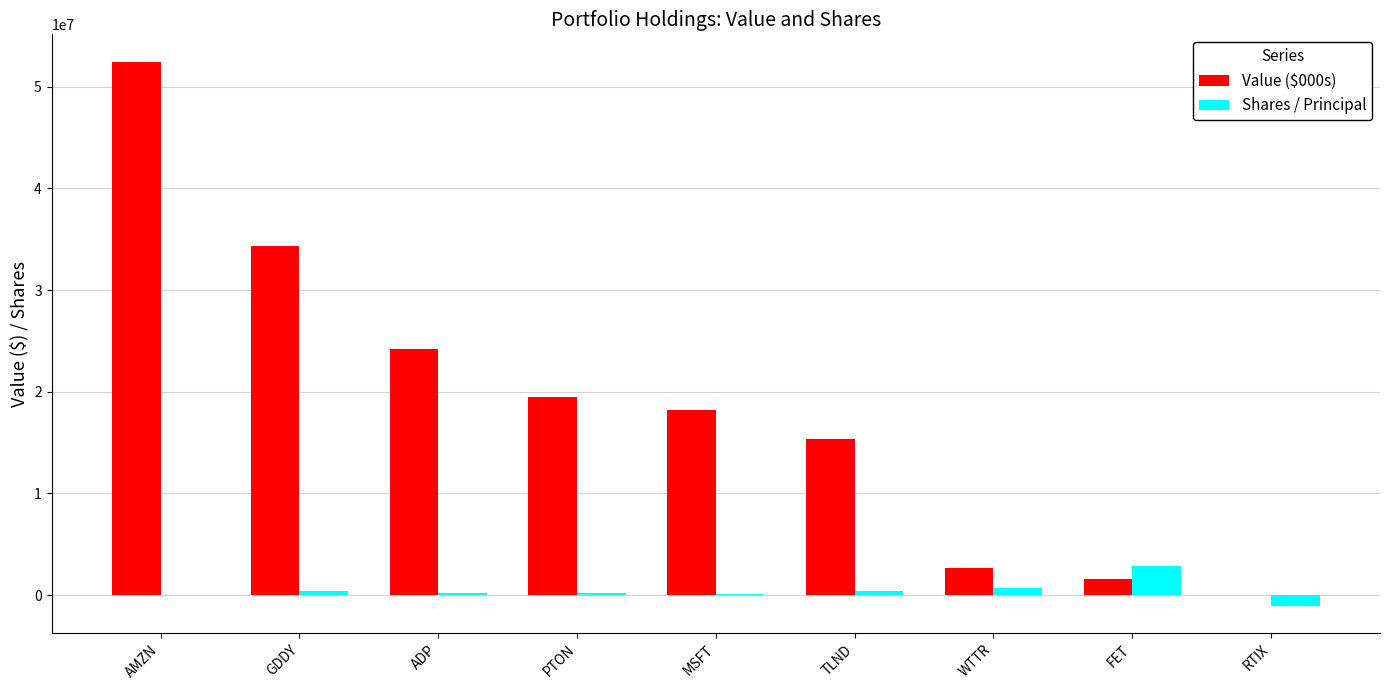

Between TLND and RTIX, which series saw the biggest shift?

Value ($000s)